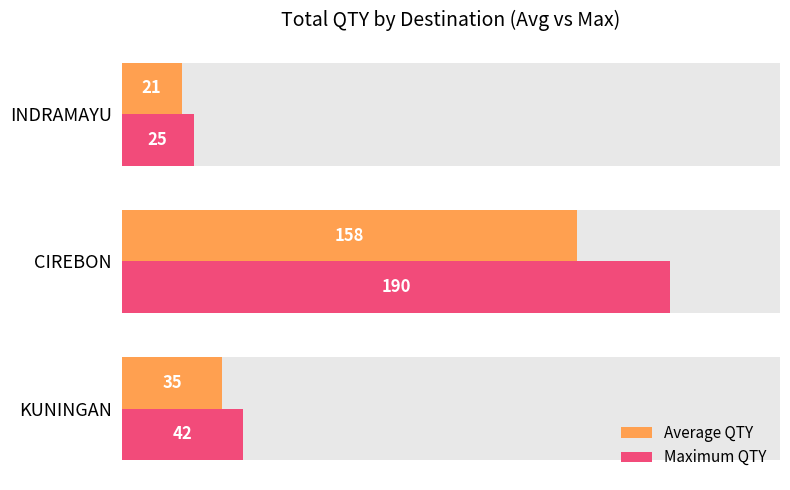

What is the highest value of the Maximum QTY series?

190.0